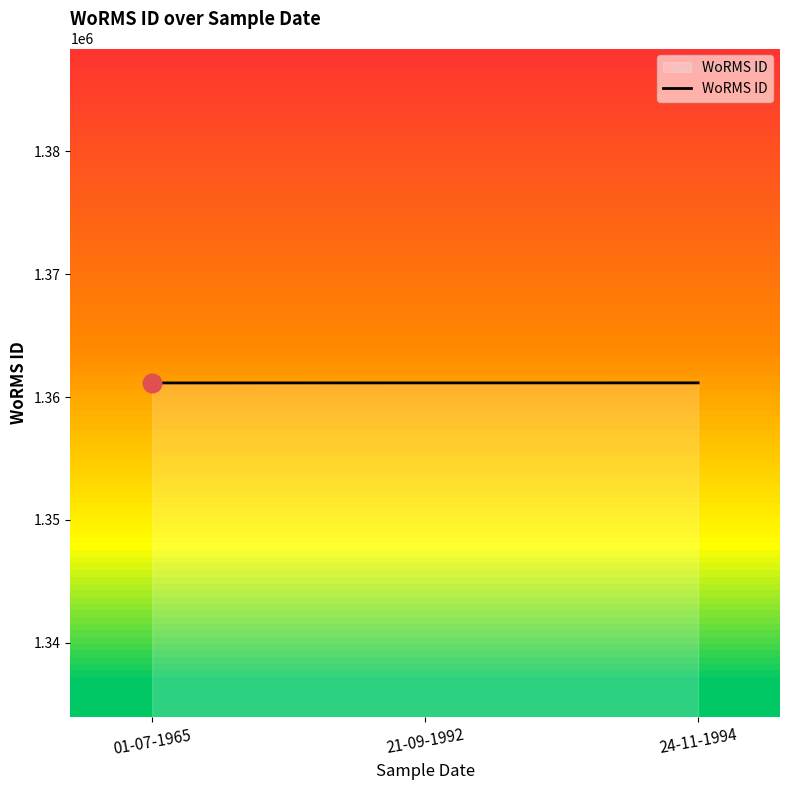

Approximately how many times larger is the value at 01-07-1965 compared to 21-09-1992?

1.0